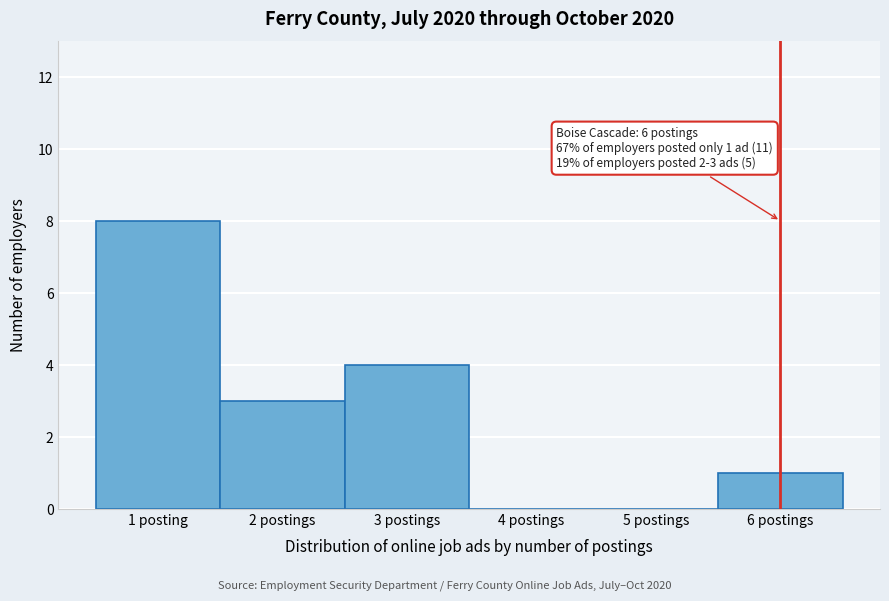

Reading right to left, what are all the values shown in this chart?

6 postings=1	5 postings=0	4 postings=0	3 postings=4	2 postings=3	1 posting=8